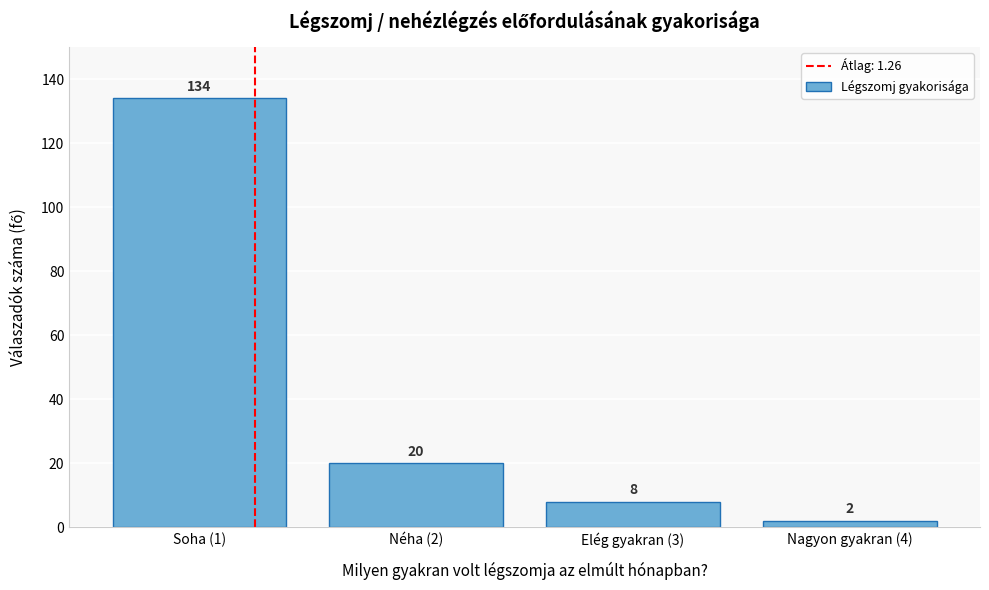

Reading left to right, list all the values displayed in this chart.

Soha (1)=134	Néha (2)=20	Elég gyakran (3)=8	Nagyon gyakran (4)=2